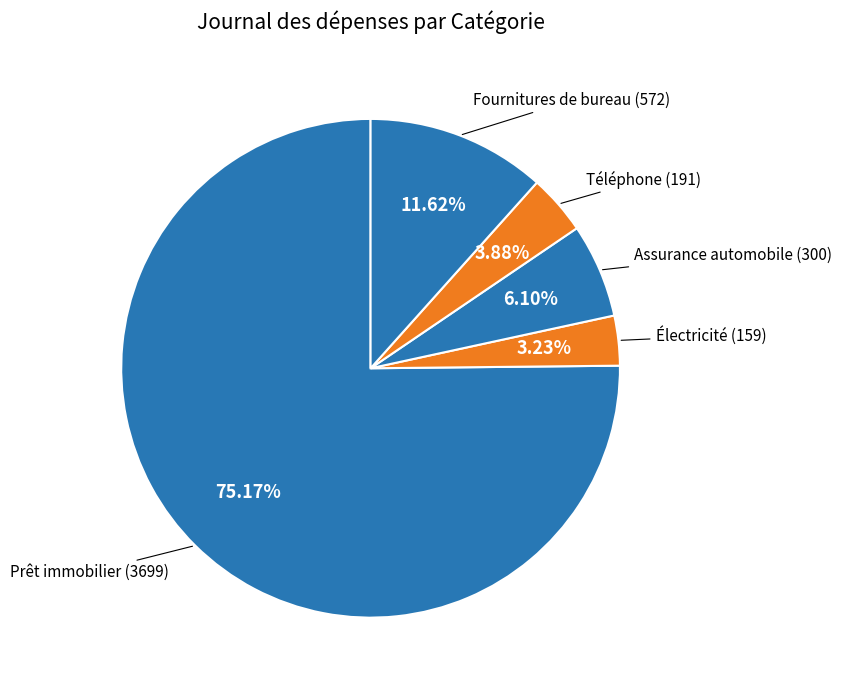

Count the number of slices in the pie.

5